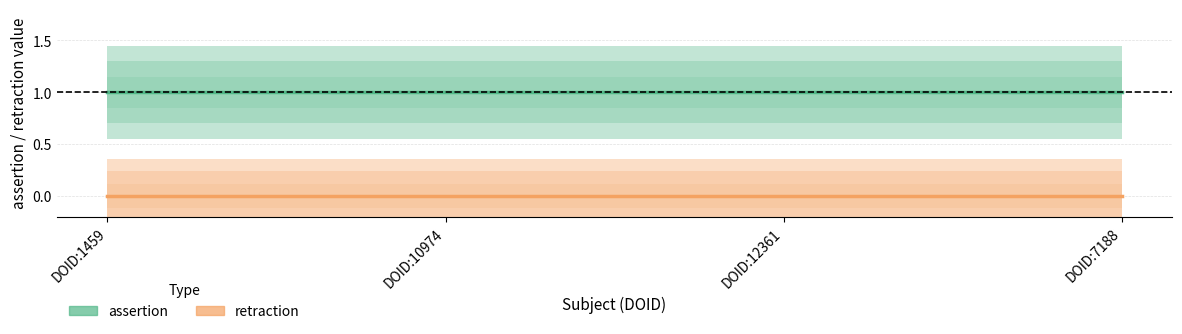

True or false: assertion has more than 2 interior local peaks.

False